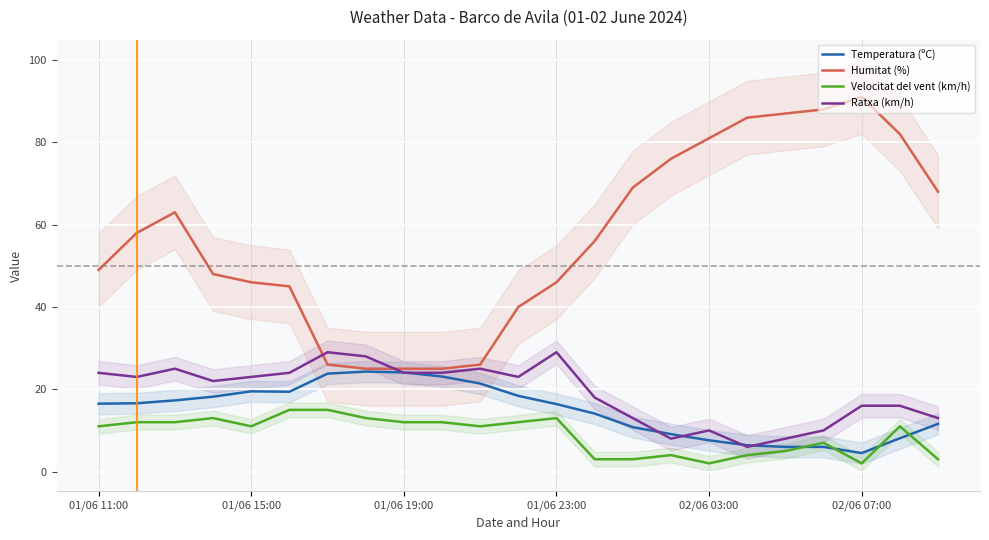

What is the highest value of the Ratxa (km/h) series?

29.0